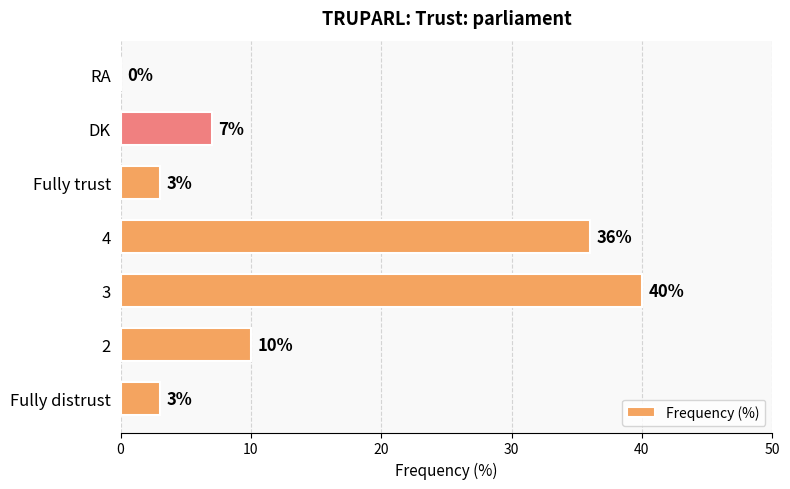

Approximately how many times larger is the value at 3 compared to 4?

1.1